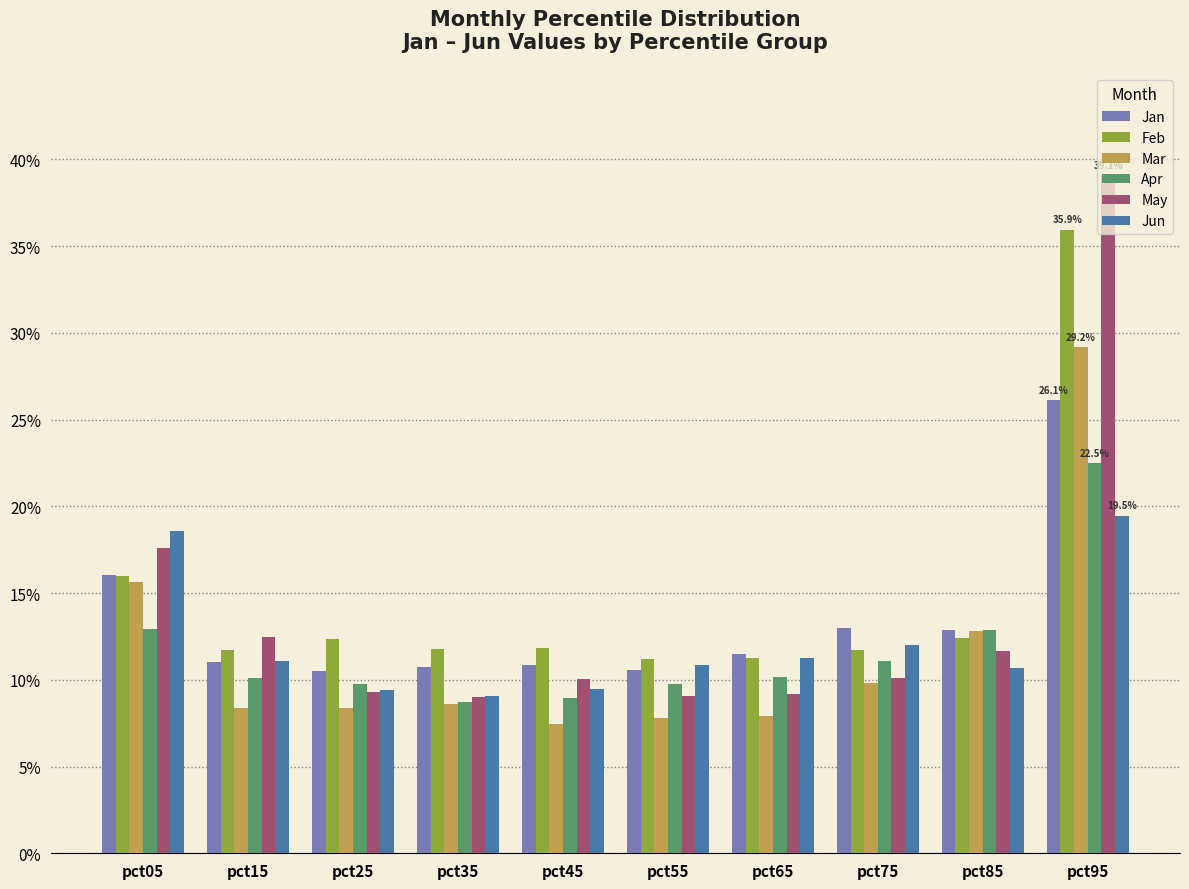

Which has a higher value, pct15 or pct65?

pct65